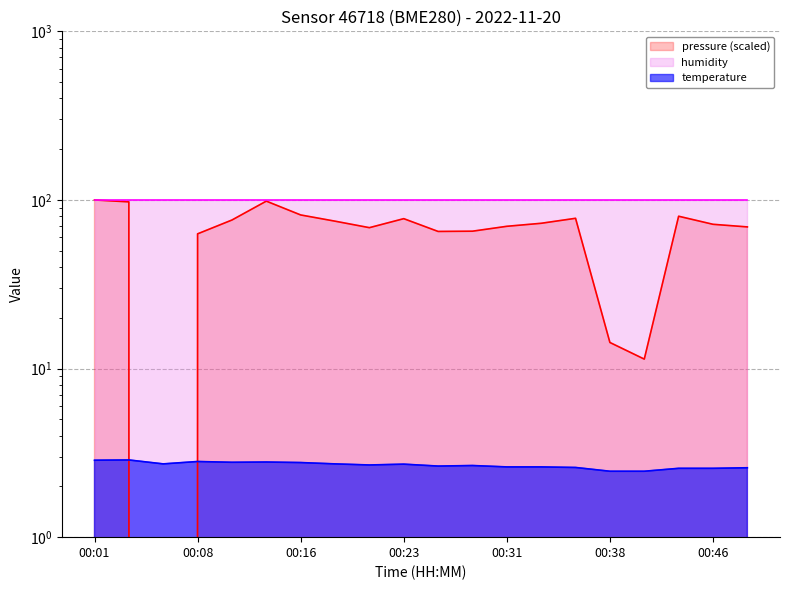

What is the difference between the second highest and minimum values in the pressure_norm series?

98.4